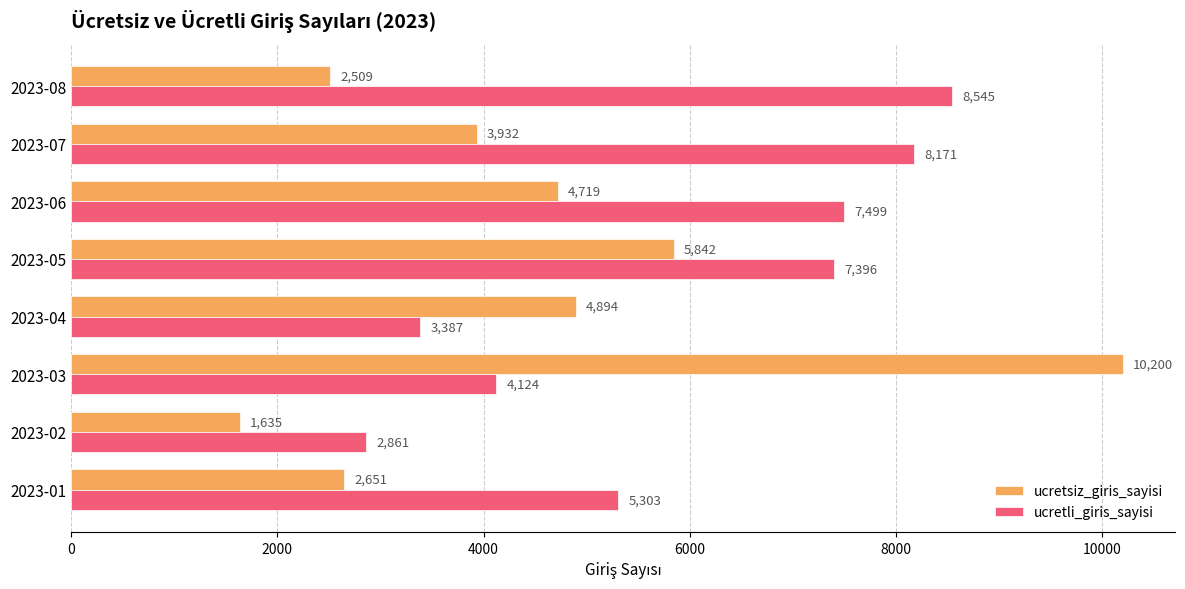

Between 2023-06 and 2023-08, which series saw the biggest shift?

ucretsiz_giris_sayisi